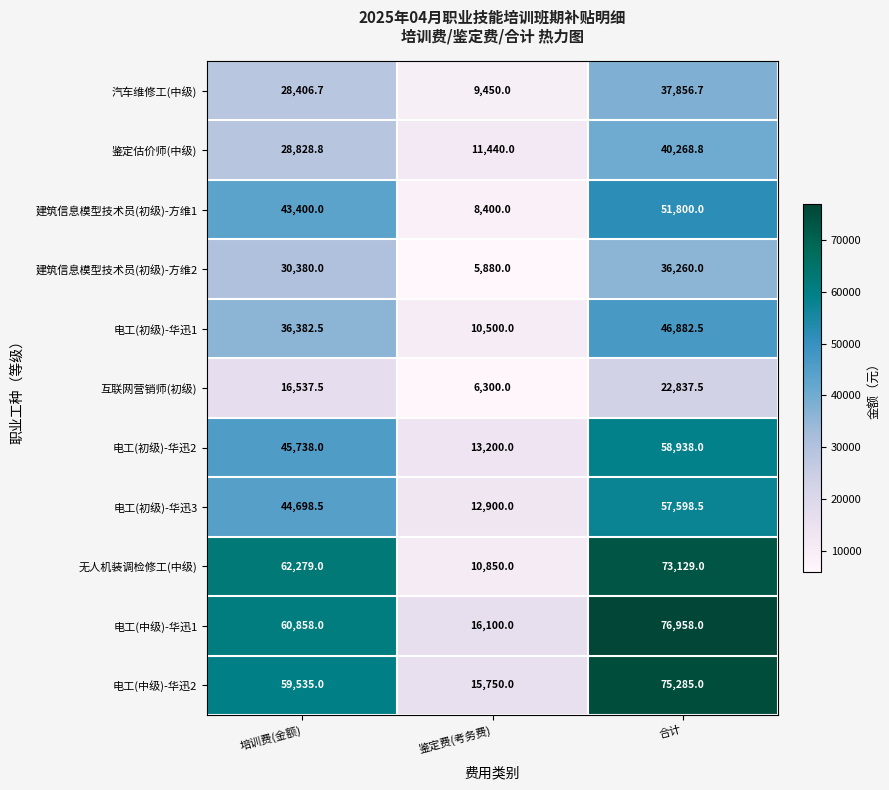

Which series changed the most between 鉴定费(考务费) and 合计?

无人机装调检修工(中级)